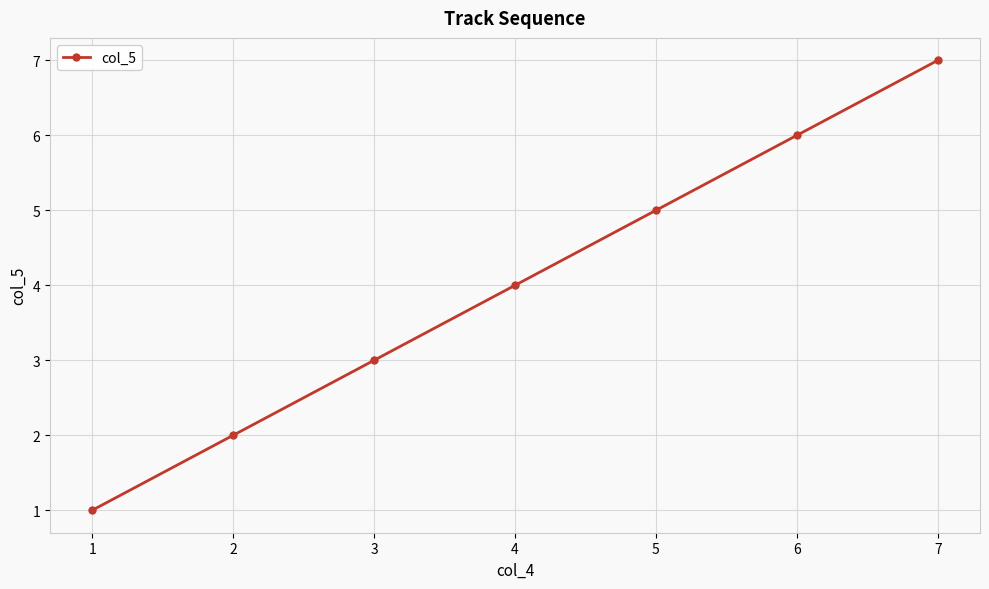

The chart shows a value of 11 at 7. True or false?

False